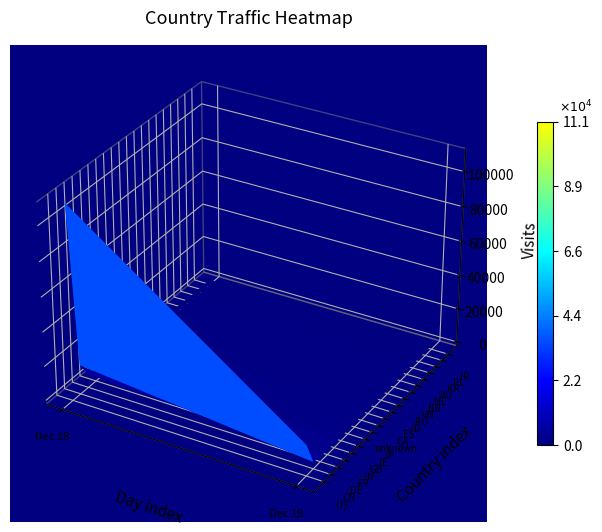

Is the value of AU at 2014-12-18 greater than the value of CN at 2014-12-18?

No